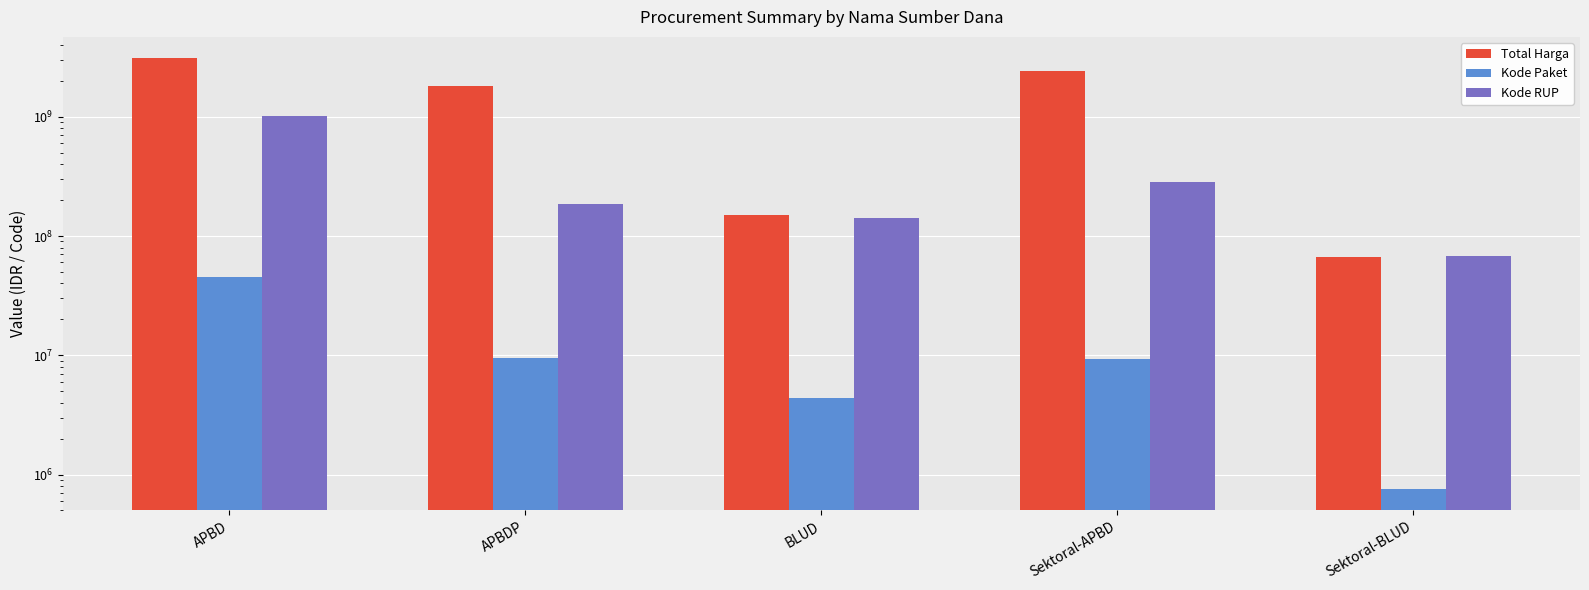

How many data points in Kode Paket are less than 9243407?

2